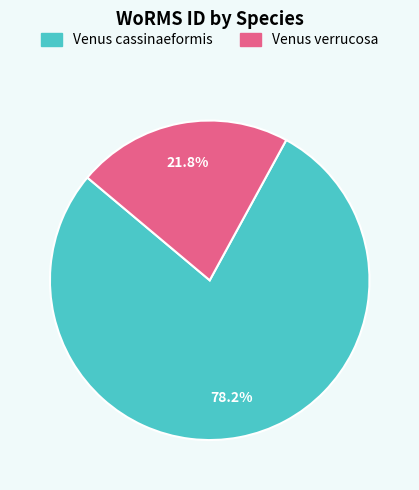

Is the sum of Venus verrucosa and Venus cassinaeformis greater than half?

Yes